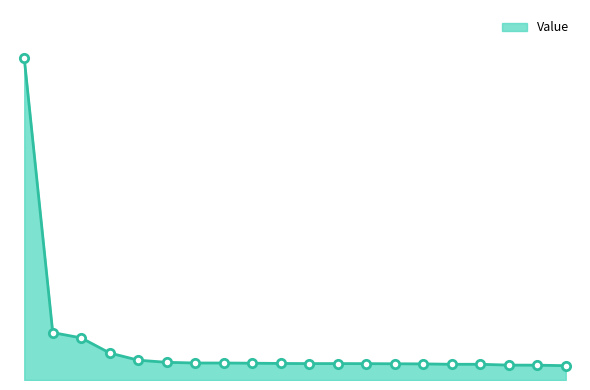

Which label corresponds to the largest value in the chart?

QQQ